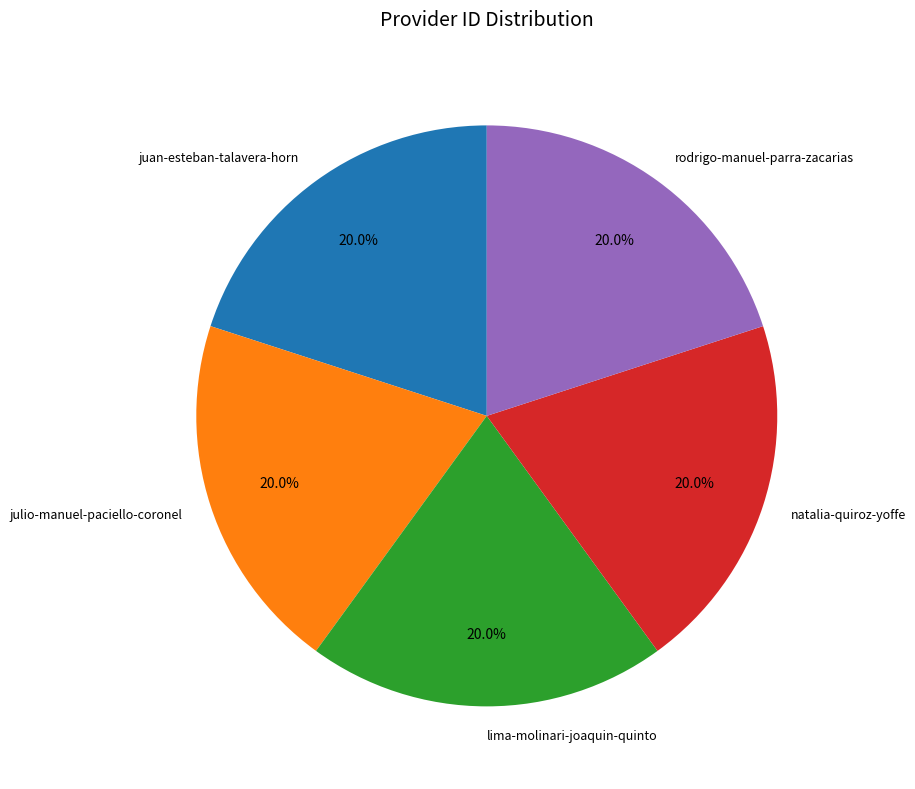

Is juan-esteban-talavera-horn the majority of the pie?

No